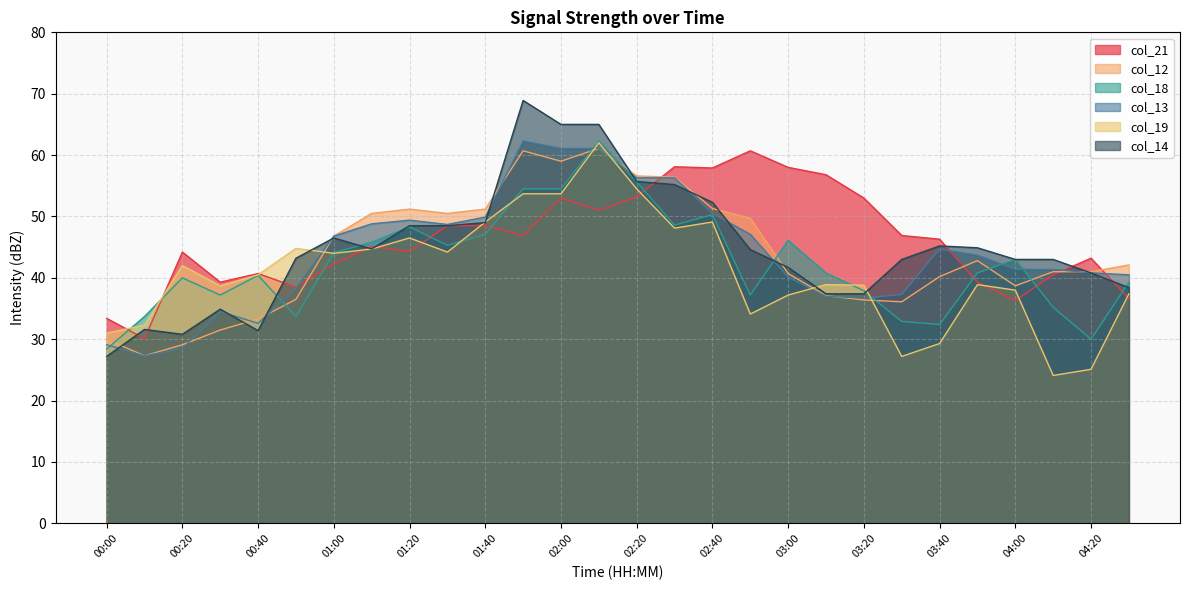

Between which two adjacent categories do col_12 and col_21 first intersect?

00:50 and 01:00